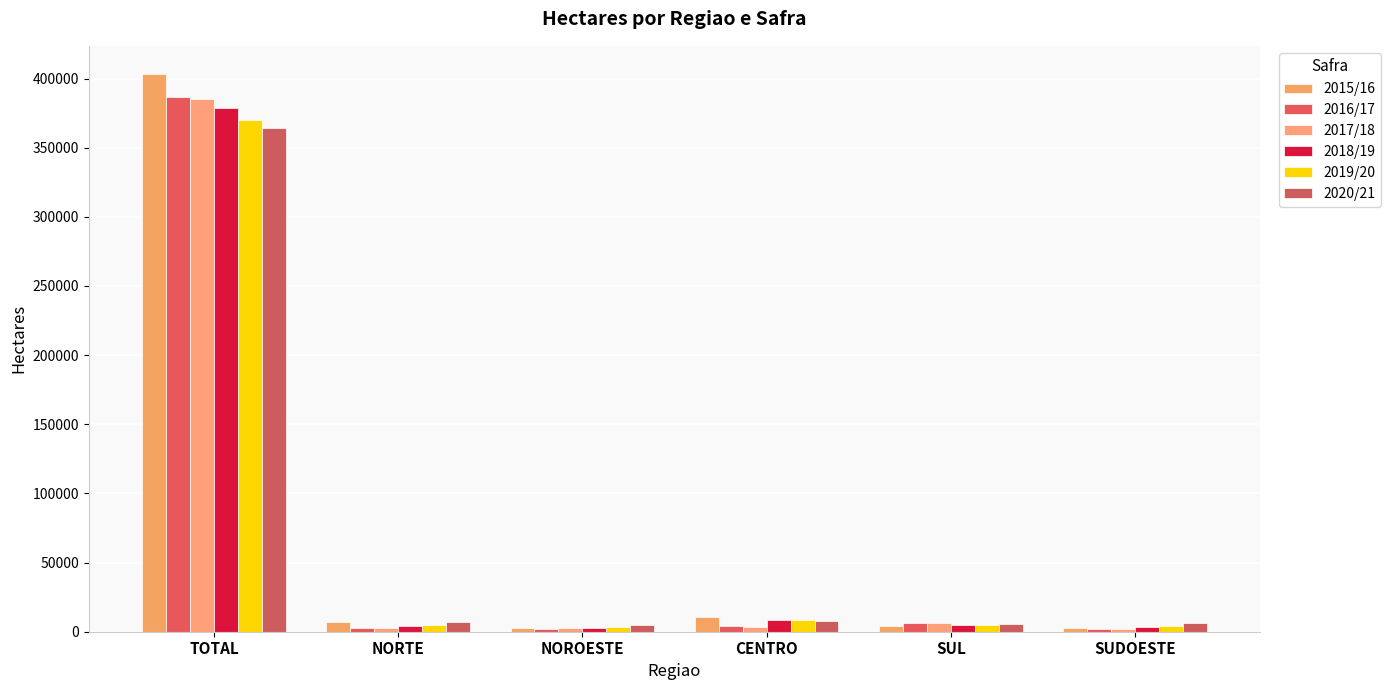

How many data points does each series have?

6